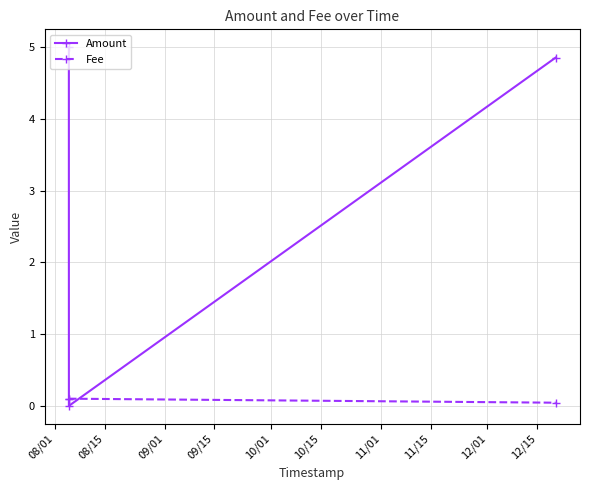

List the series in order of their peak value, lowest first.

Fee, Amount